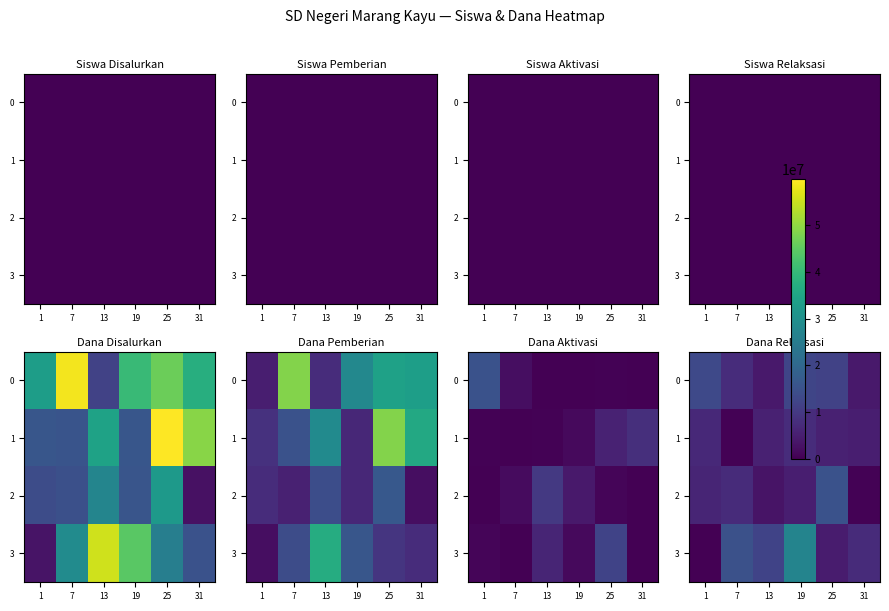

What is the total value across all series at 25?

36675000